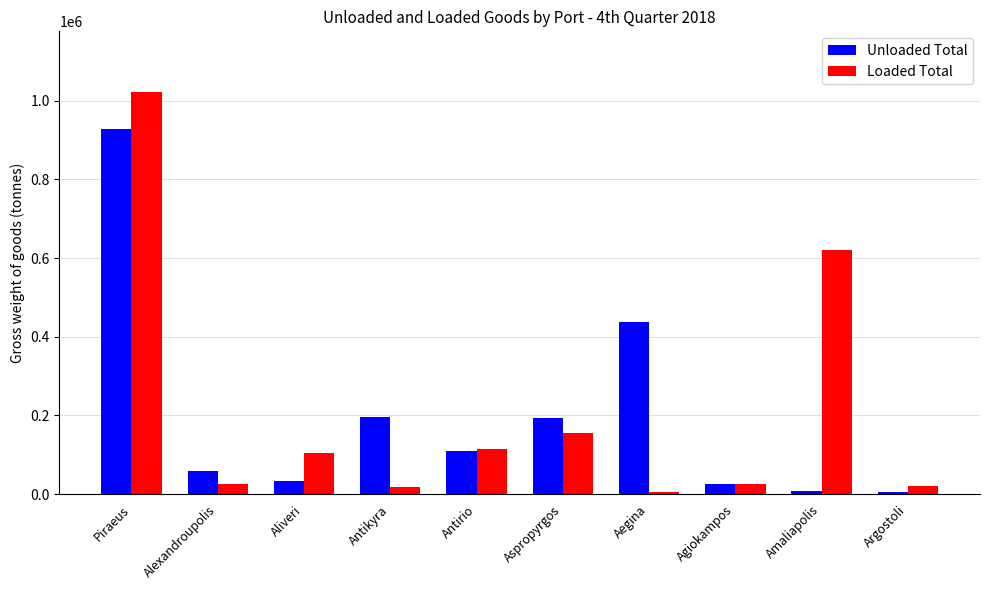

What is the difference between the maximum and minimum values in the Unloaded Total series?

923202